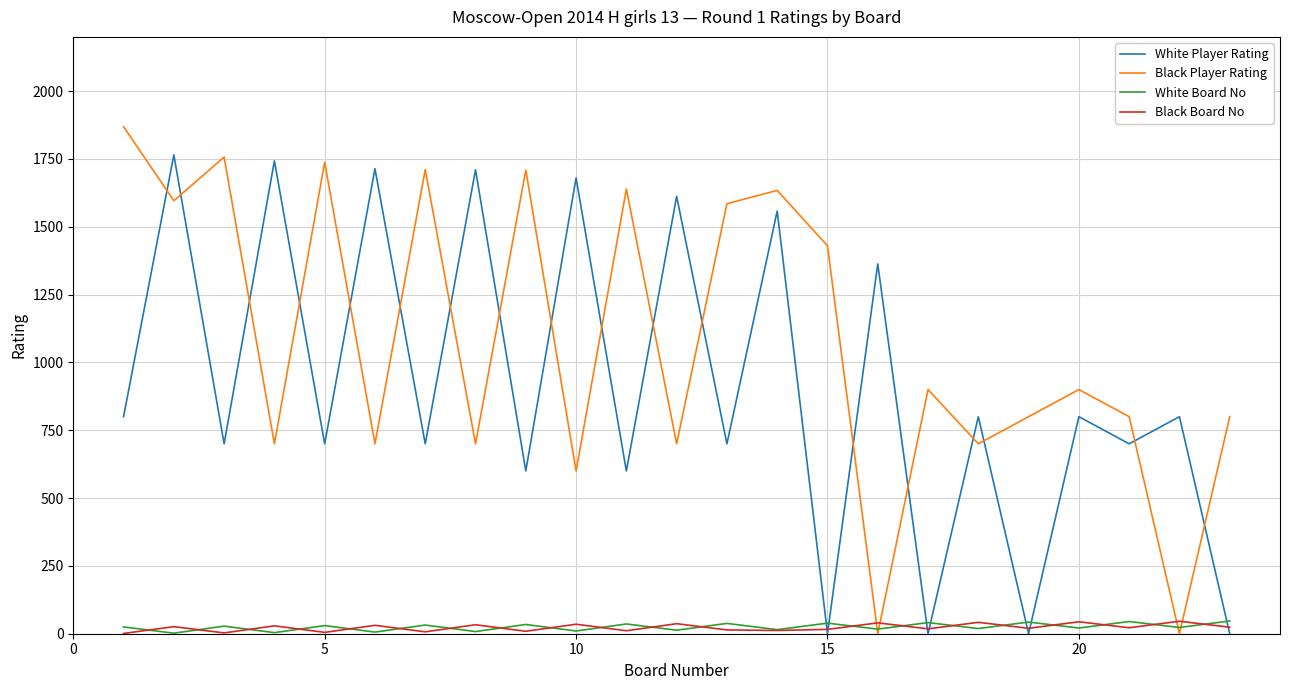

After their last crossing, which series has the higher values: Black Player Rating or White Player Rating?

Black Player Rating